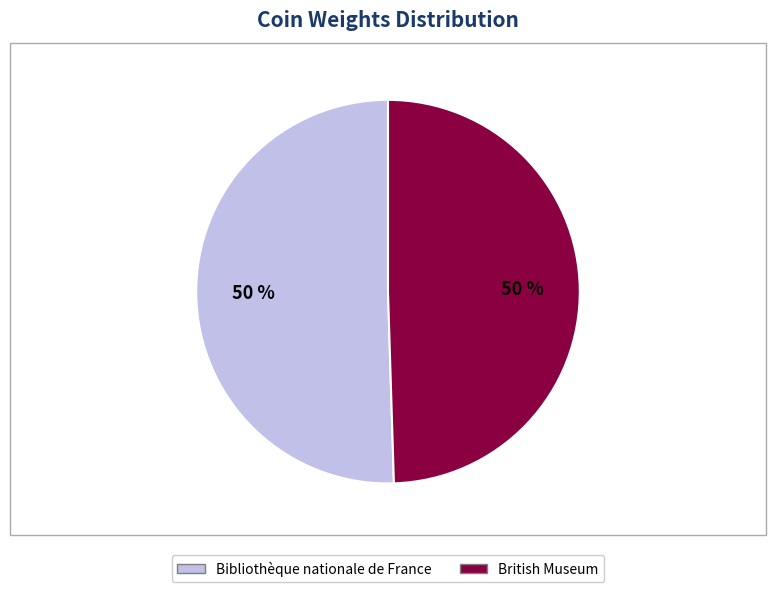

What percentage is the Bibliothèque nationale de France slice, to the nearest percent?

50%